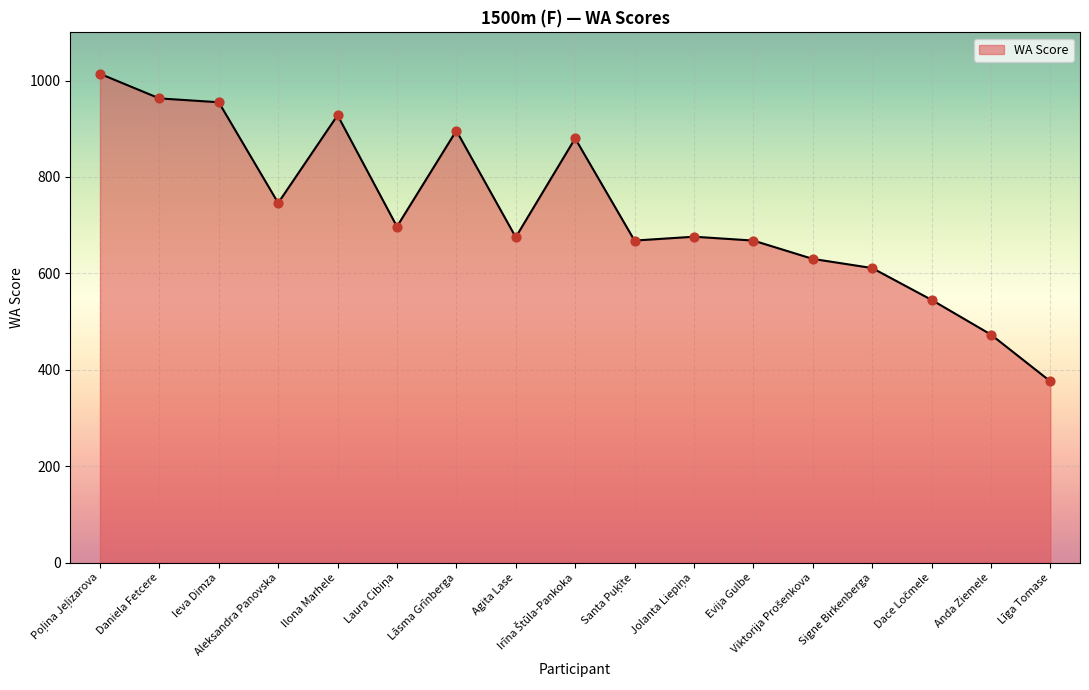

What is the change in value from Evija Gulbe to Anda Ziemele?

-195